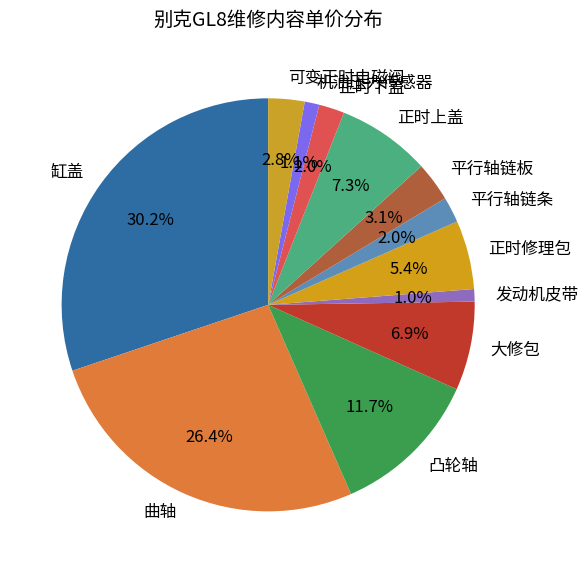

To the nearest percent, what is the difference between the largest and smallest slice percentages?

29%